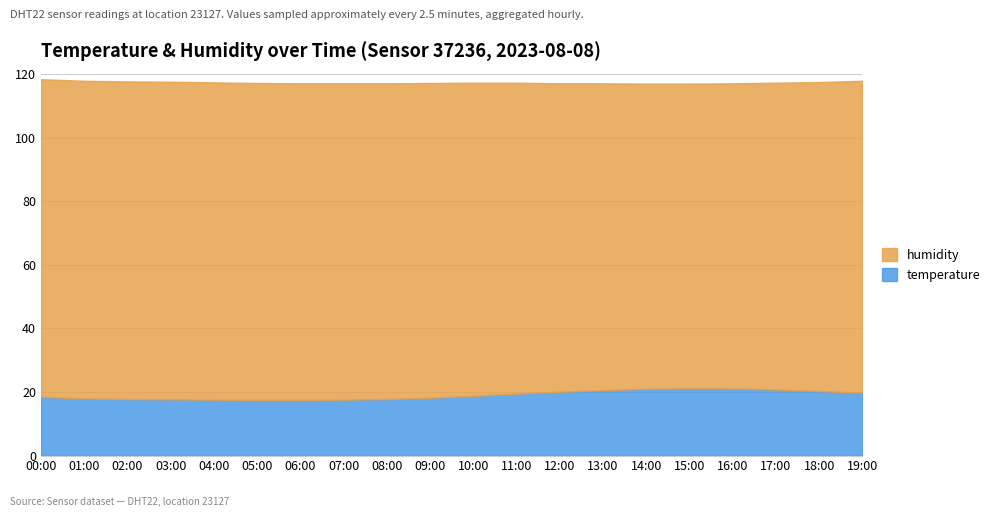

What is the label of the 1st point from the right?

19:00